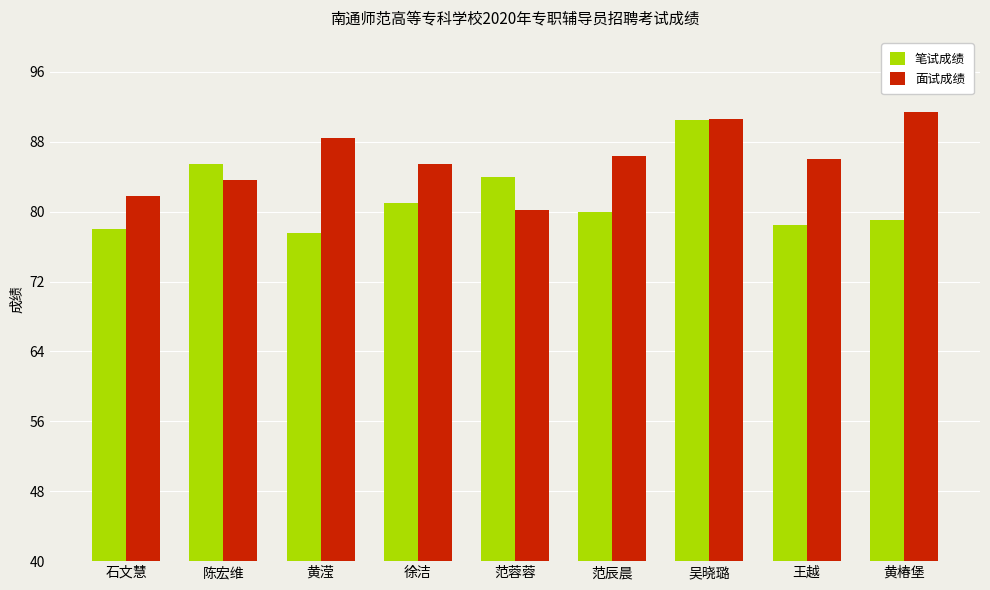

Is it true that 笔试成绩 equals 37.3 at 徐洁?

False